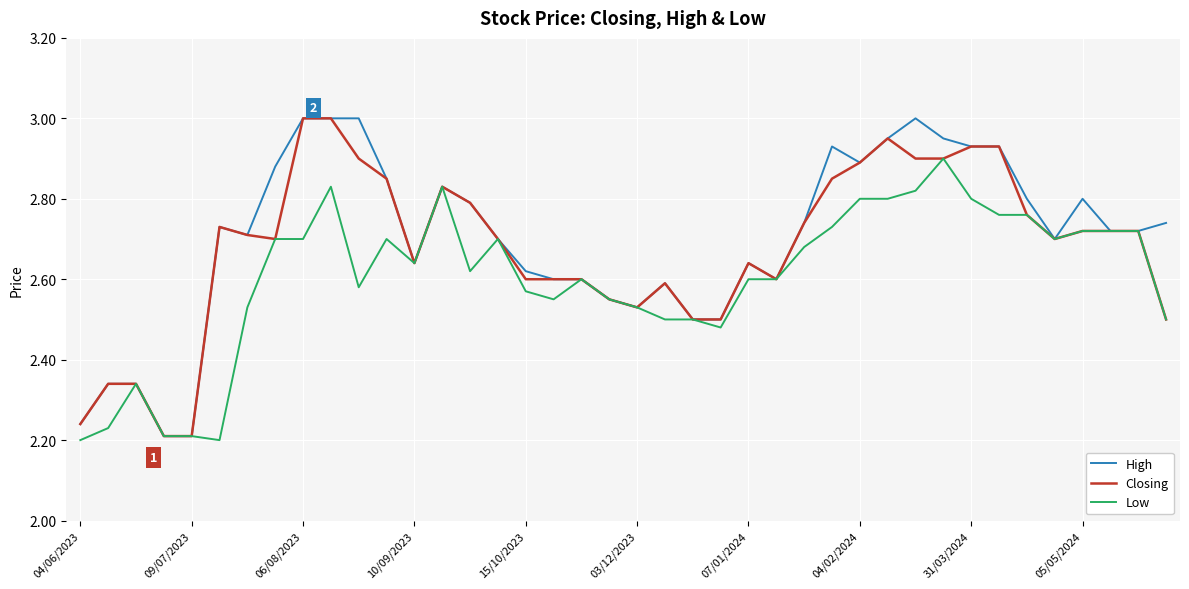

Which series has the largest range (max minus min)?

High